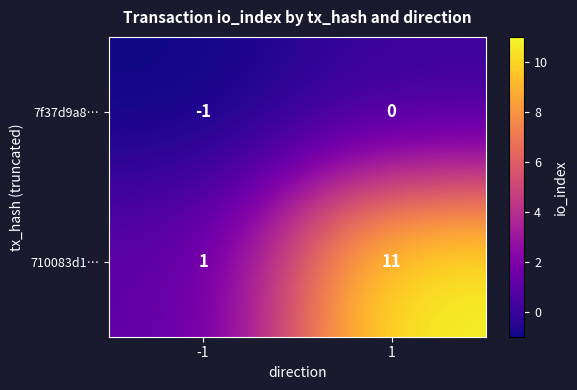

The value of 710083d1… at 1 is 17. True or false?

False